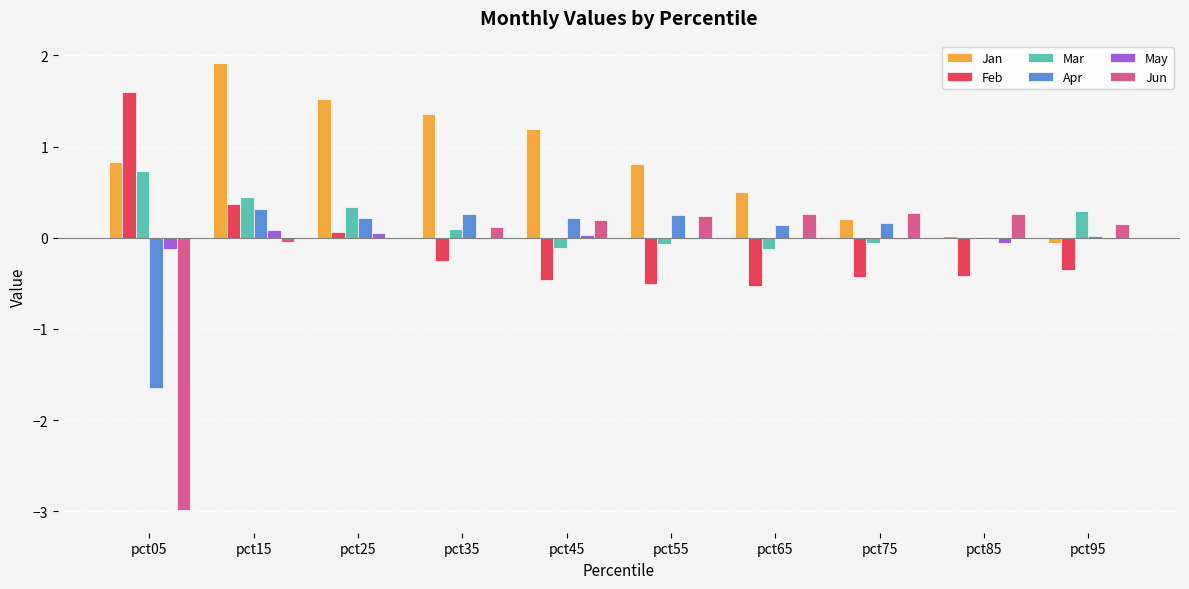

What is the sum of all Jan values?

8.3